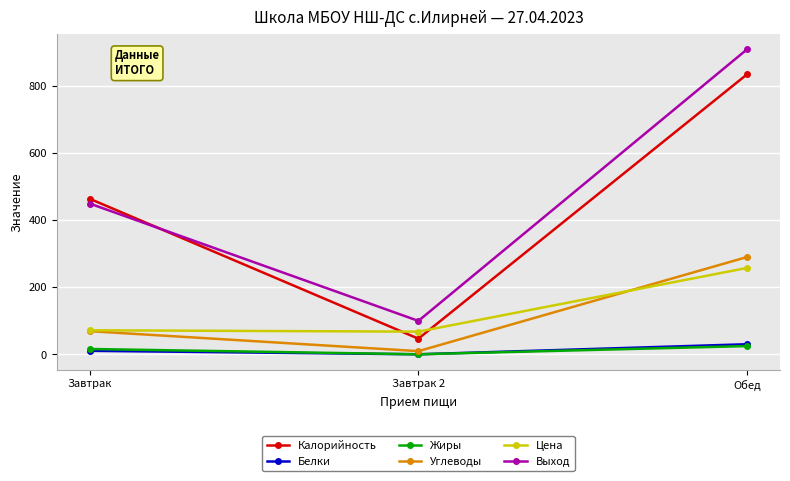

How many lines are shown in the chart?

6